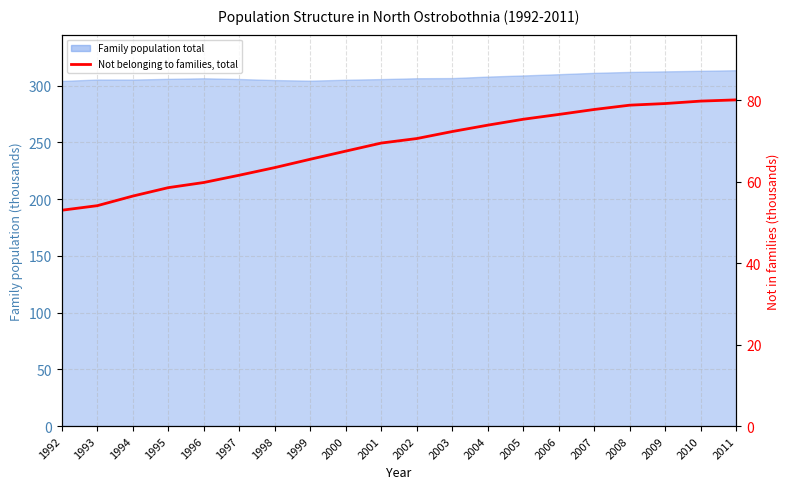

Which label corresponds to the smallest value in the chart?

1992